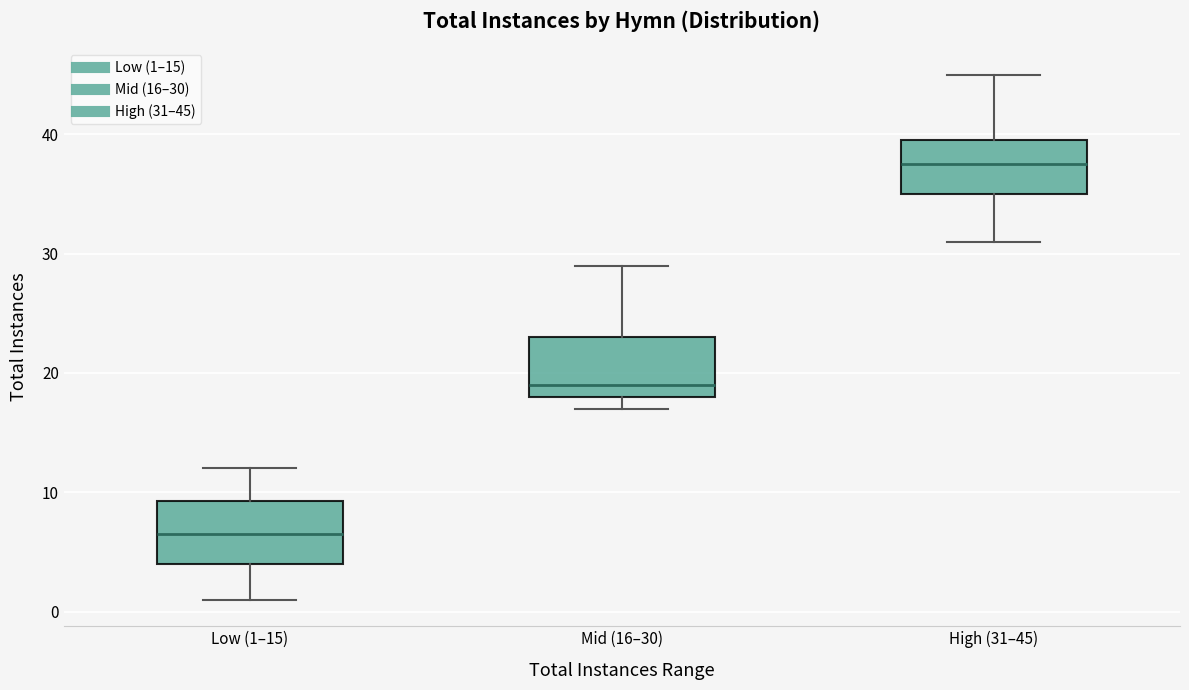

Which box has the lowest median line?

Low (1–15)